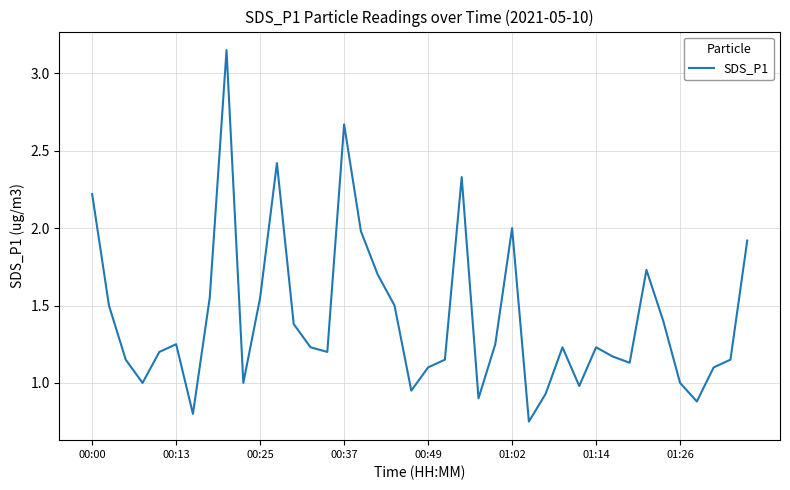

How many lines are shown in the chart?

1